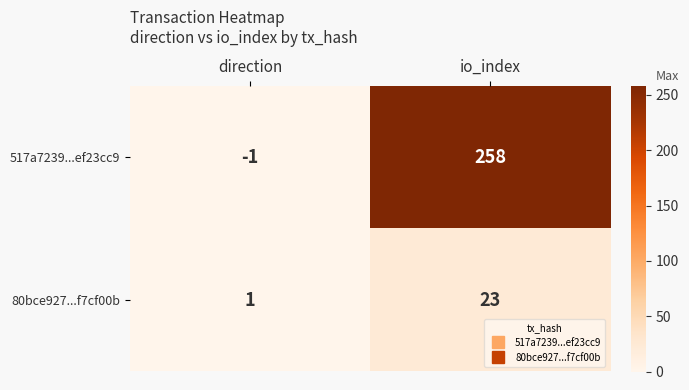

What is the maximum value shown in the chart?

258